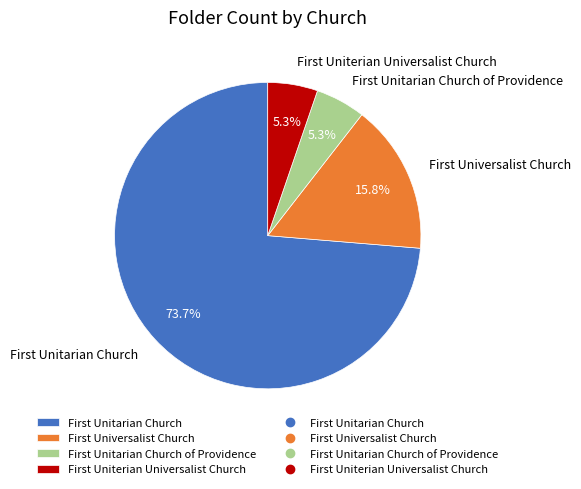

To the nearest percent, what is the difference between the largest and smallest slice percentages?

68%